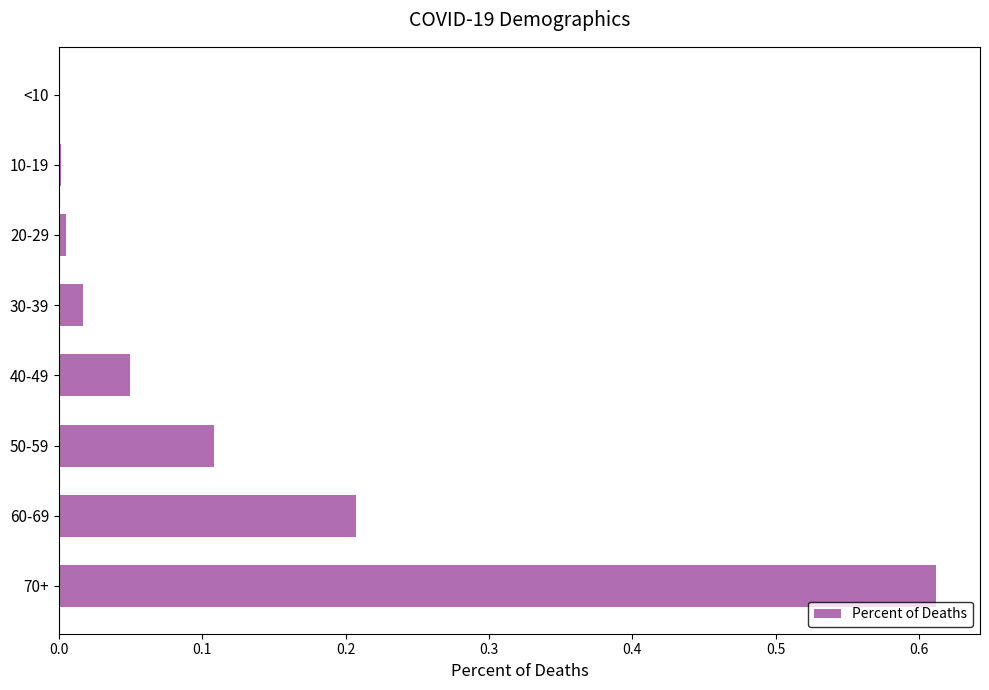

What is the sum of all values?

1.0